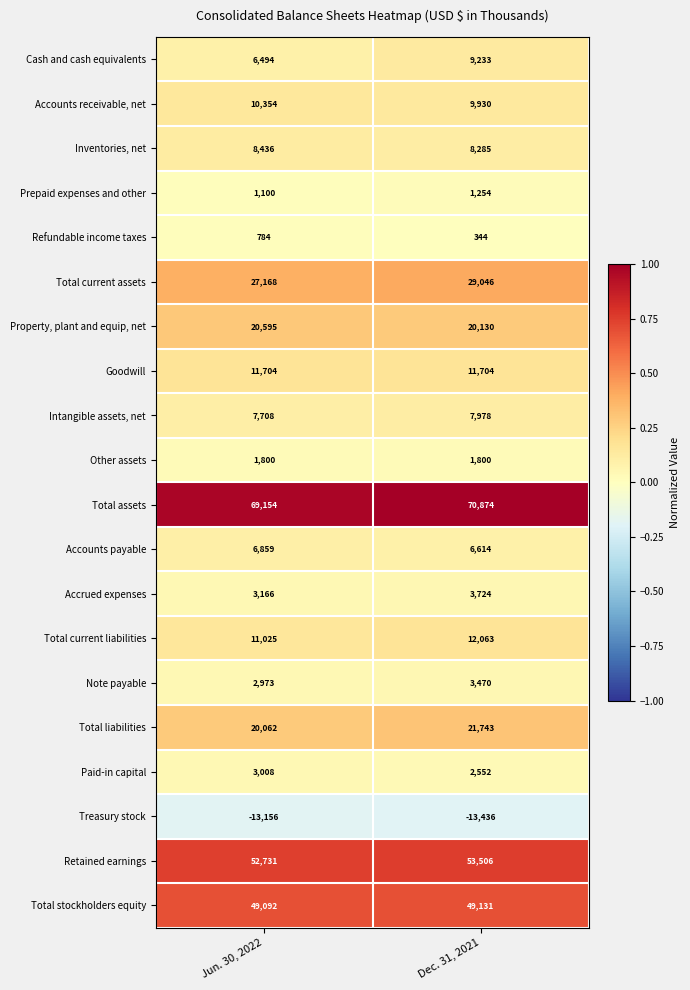

List the series in order of their peak value, lowest first.

Treasury stock, Refundable income taxes, Prepaid expenses and other, Other assets, Paid-in capital, Note payable, Accrued expenses, Accounts payable, Intangible assets, net, Inventories, net, Cash and cash equivalents, Accounts receivable, net, Goodwill, Total current liabilities, Property, plant and equip, net, Total liabilities, Total current assets, Total stockholders equity, Retained earnings, Total assets